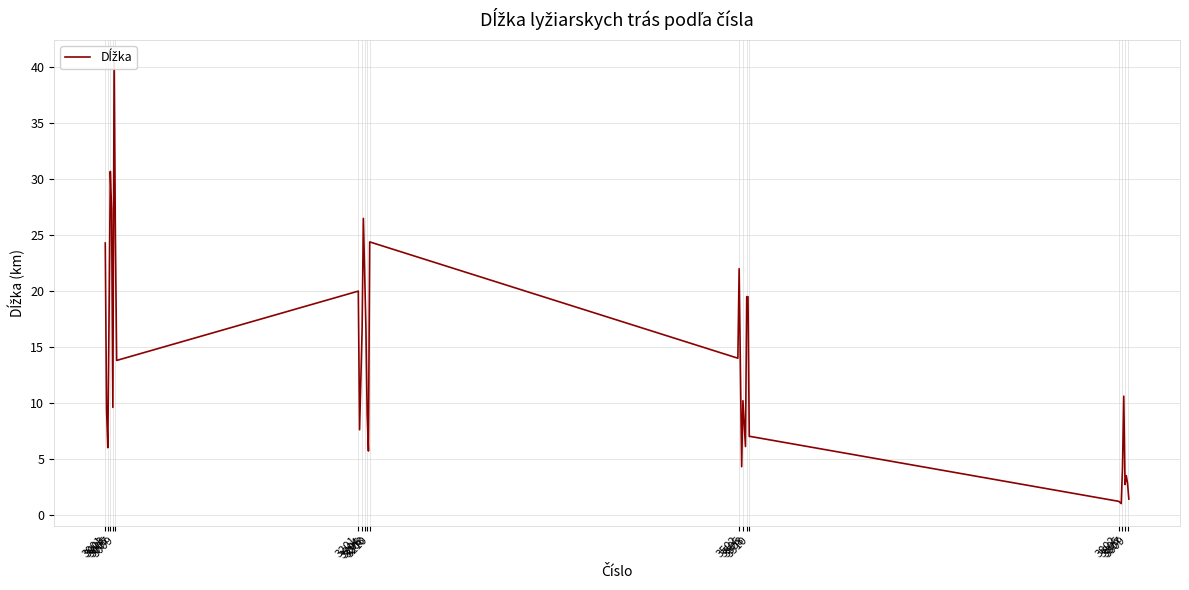

How many categories are shown in the chart?

36